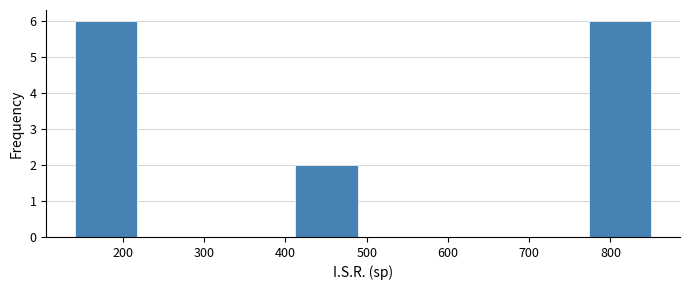

Reading left to right, list every bar in this chart as the range it spans on the x-axis followed by its height. Neither the bar edges nor the heights are printed on the chart, so give them approximately, as read against the axes.

130 to 220: 6
220 to 310: 0
310 to 410: 0
410 to 500: 2
500 to 590: 0
590 to 680: 0
680 to 770: 0
770 to 860: 6